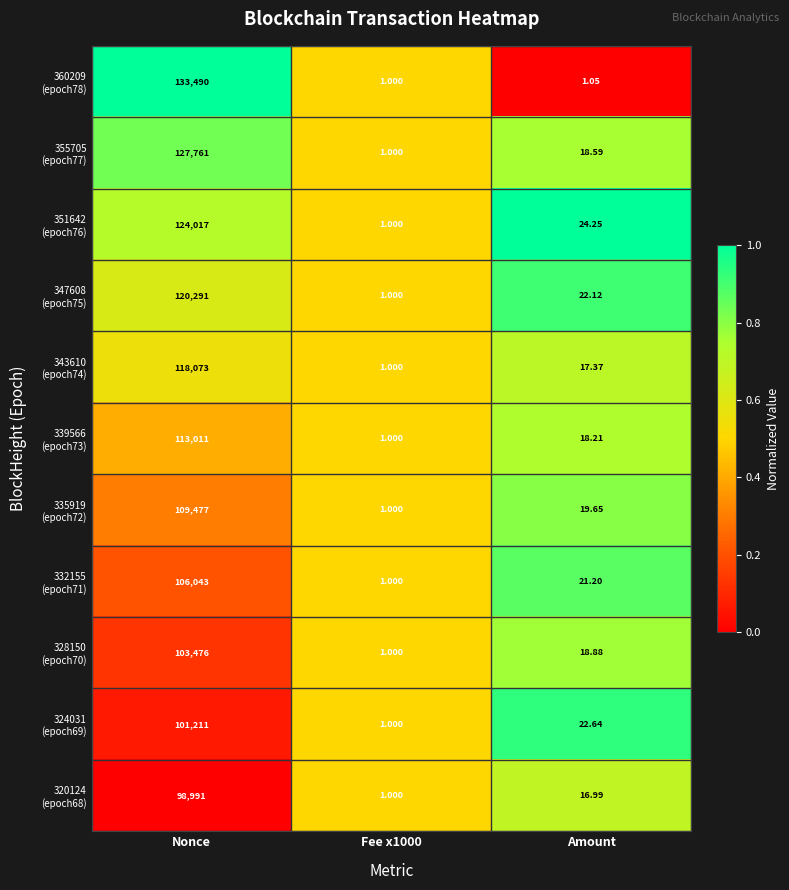

At which category does the chart reach its peak across all series?

Nonce